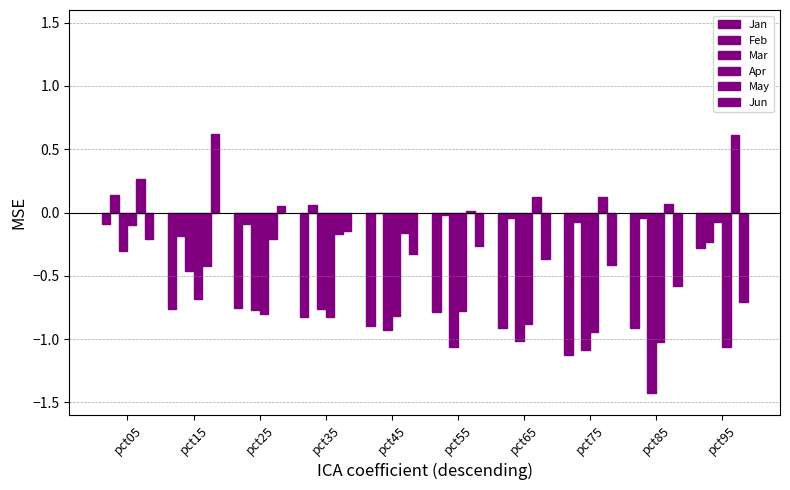

What is the highest value of the Jun series?

0.6